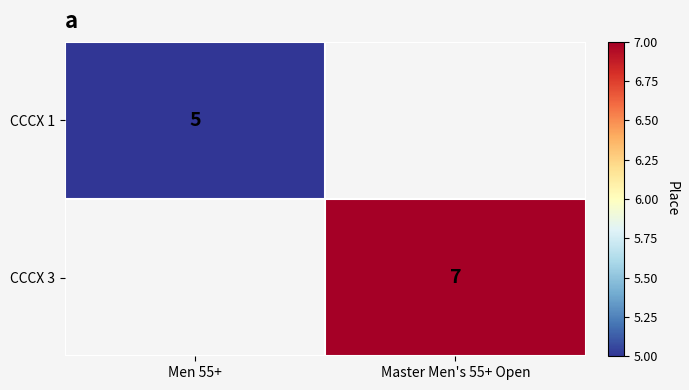

True or false: CCCX 1 has a value of 7 at Men 55+.

False